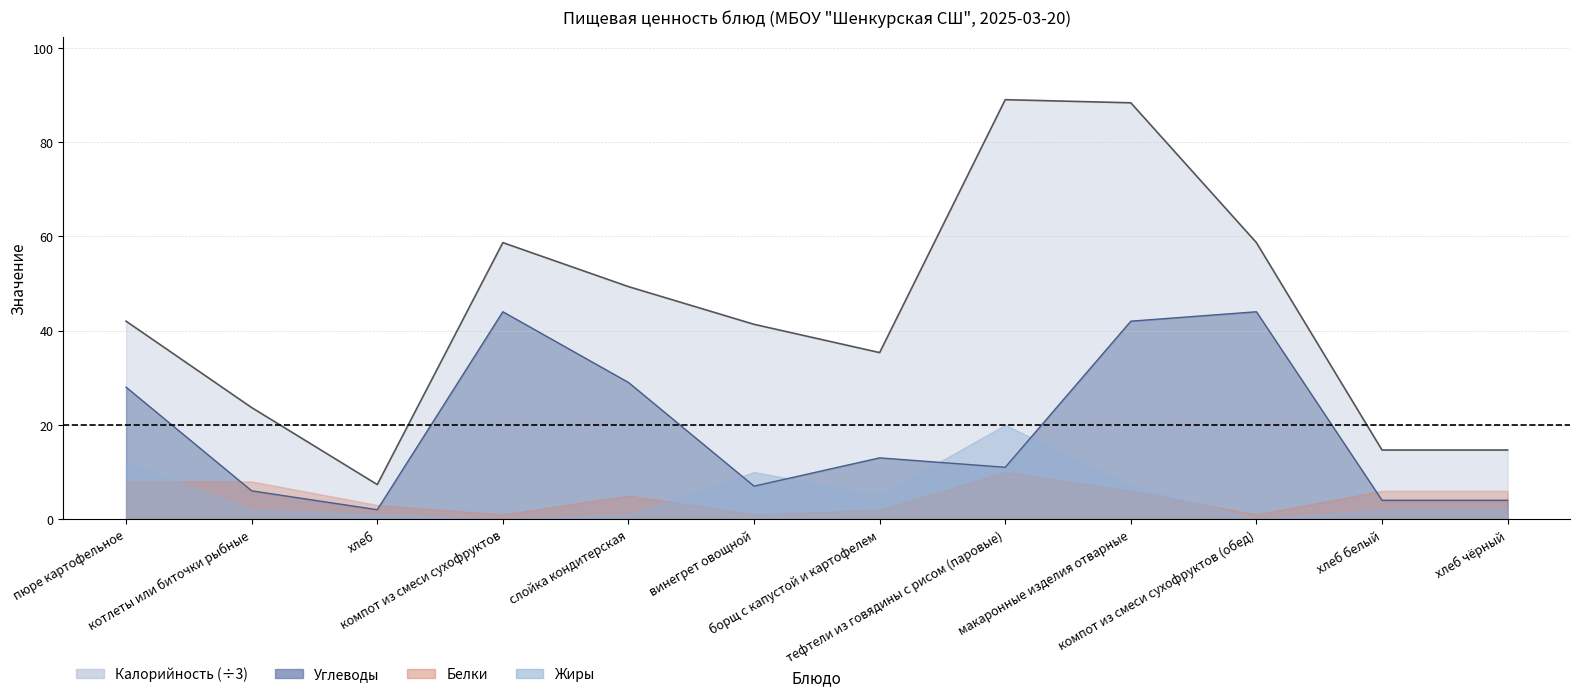

Which series has the widest spread of values?

Калорийность